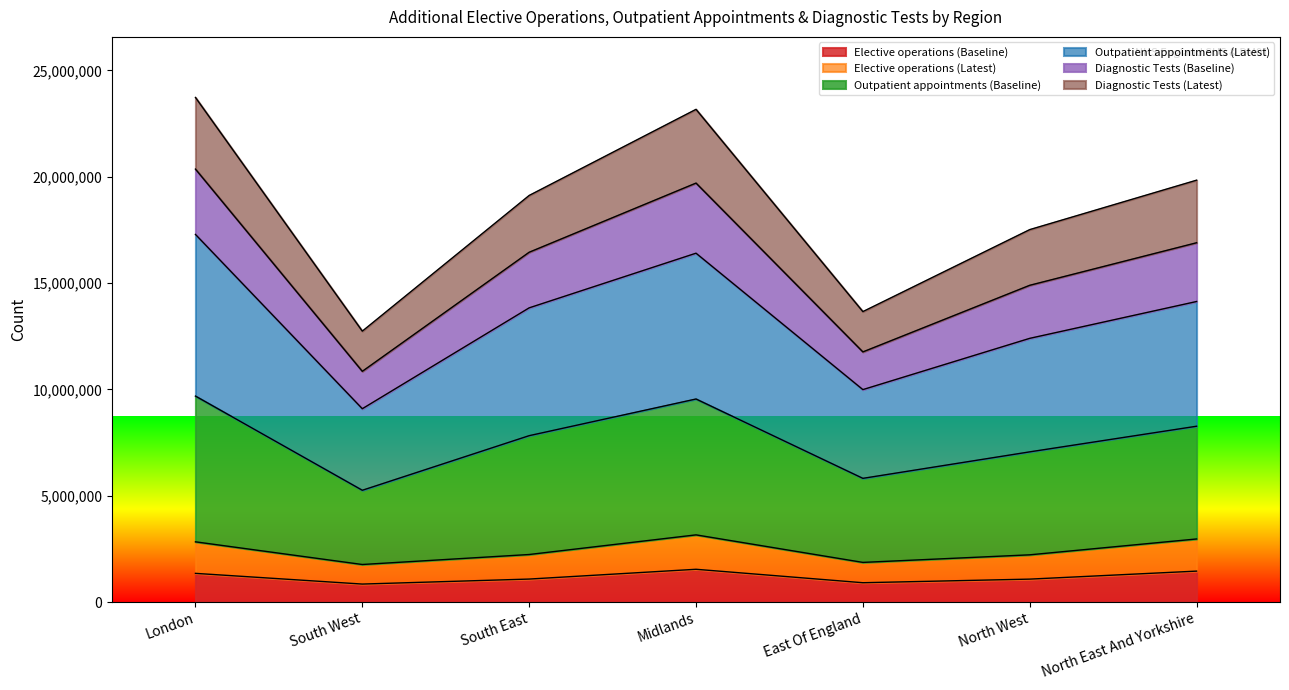

In Outpatient appointments (Latest), how many points are lower than both neighbors (excluding endpoints)?

2